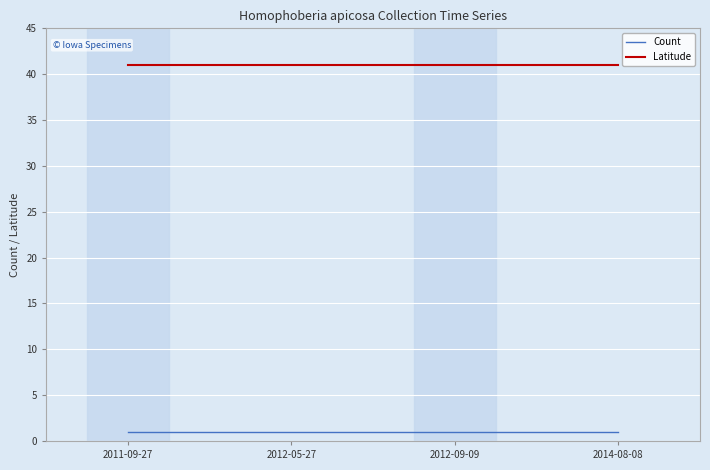

How many categories are shown in the chart?

4